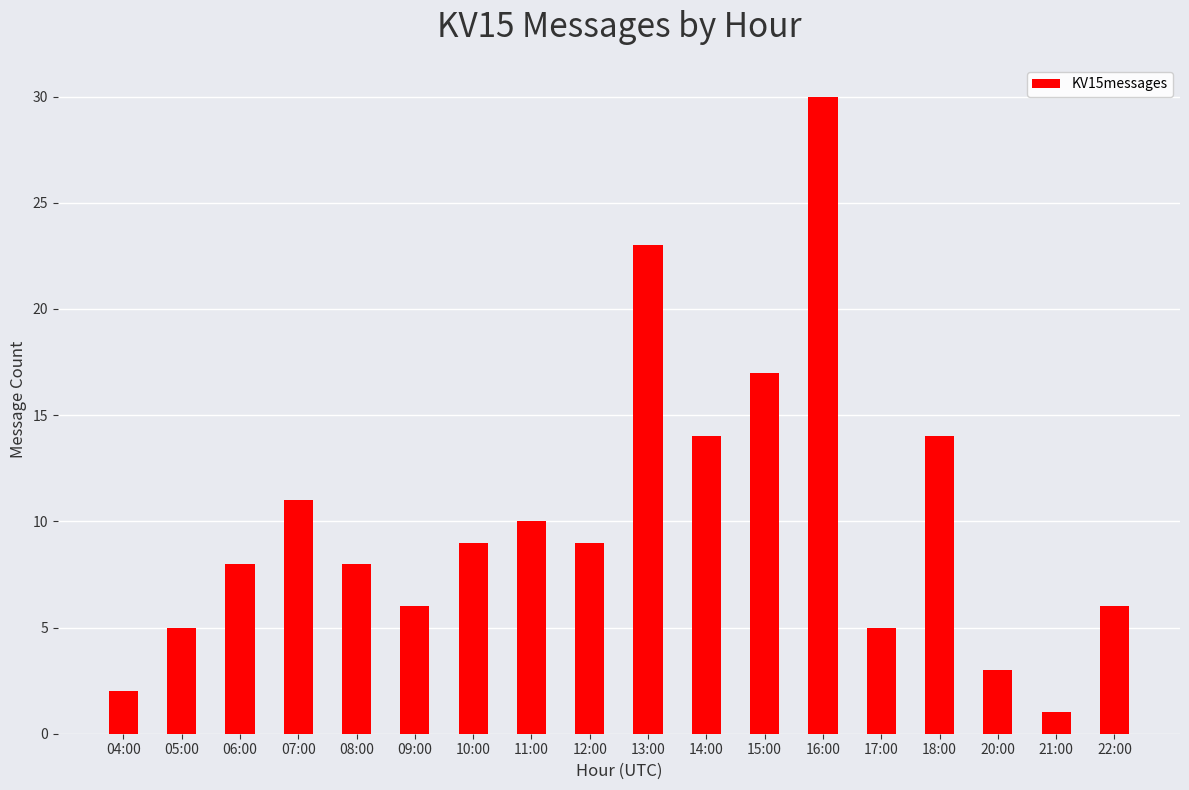

What is the difference between the second highest and minimum values?

22